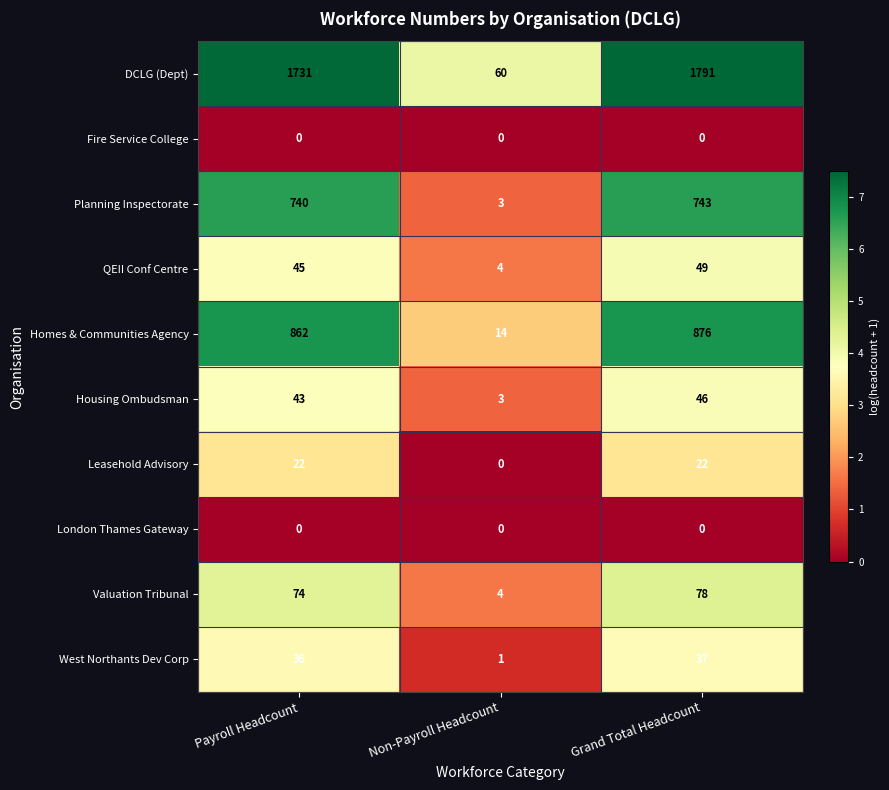

How many data points in Homes & Communities Agency are less than 862?

1